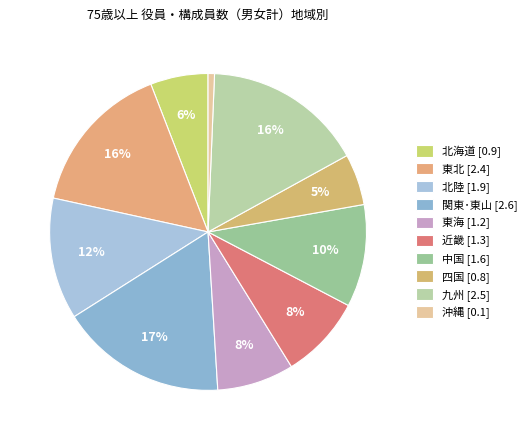

Is it true that 東北 is 22% of the pie?

False